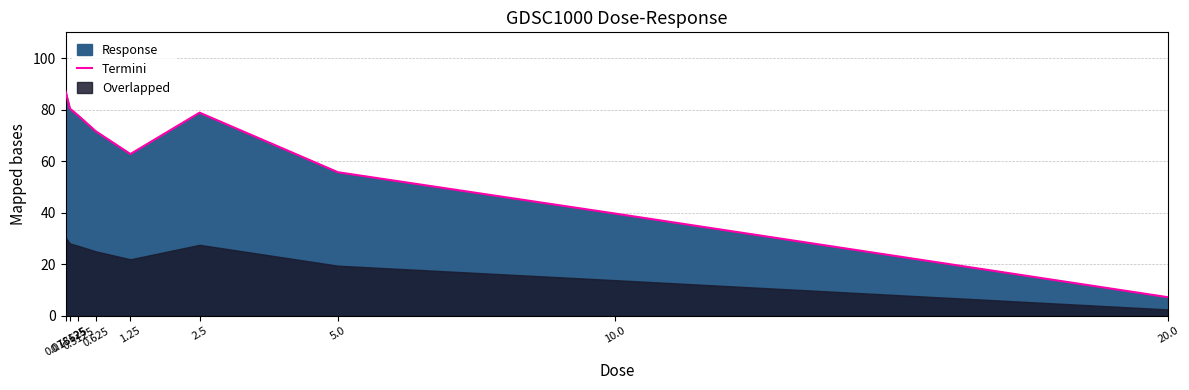

At which label is the value closest to 47?

10.0